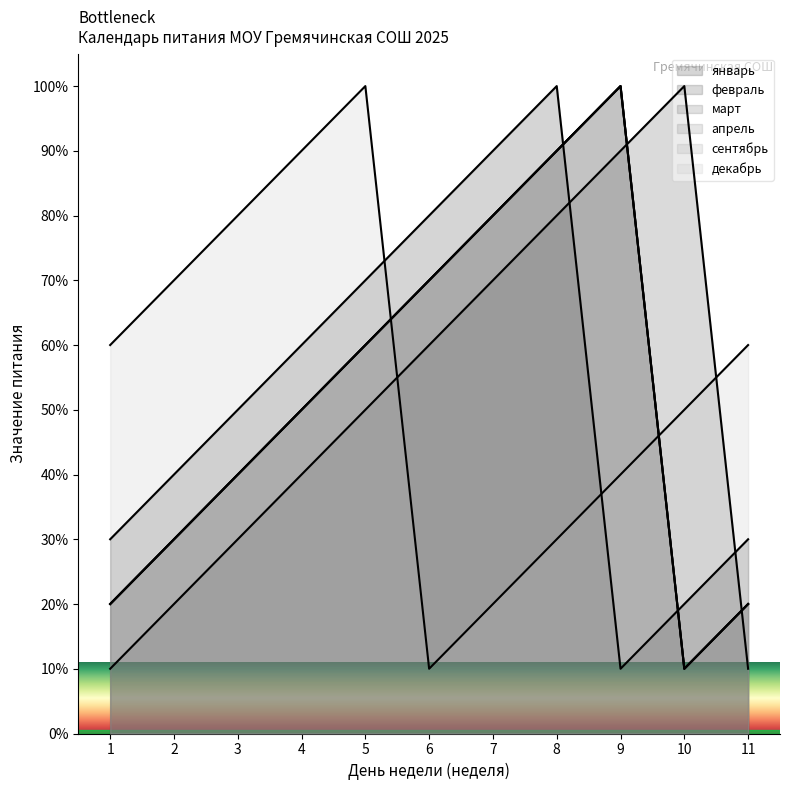

Which series has the largest range (max minus min)?

январь